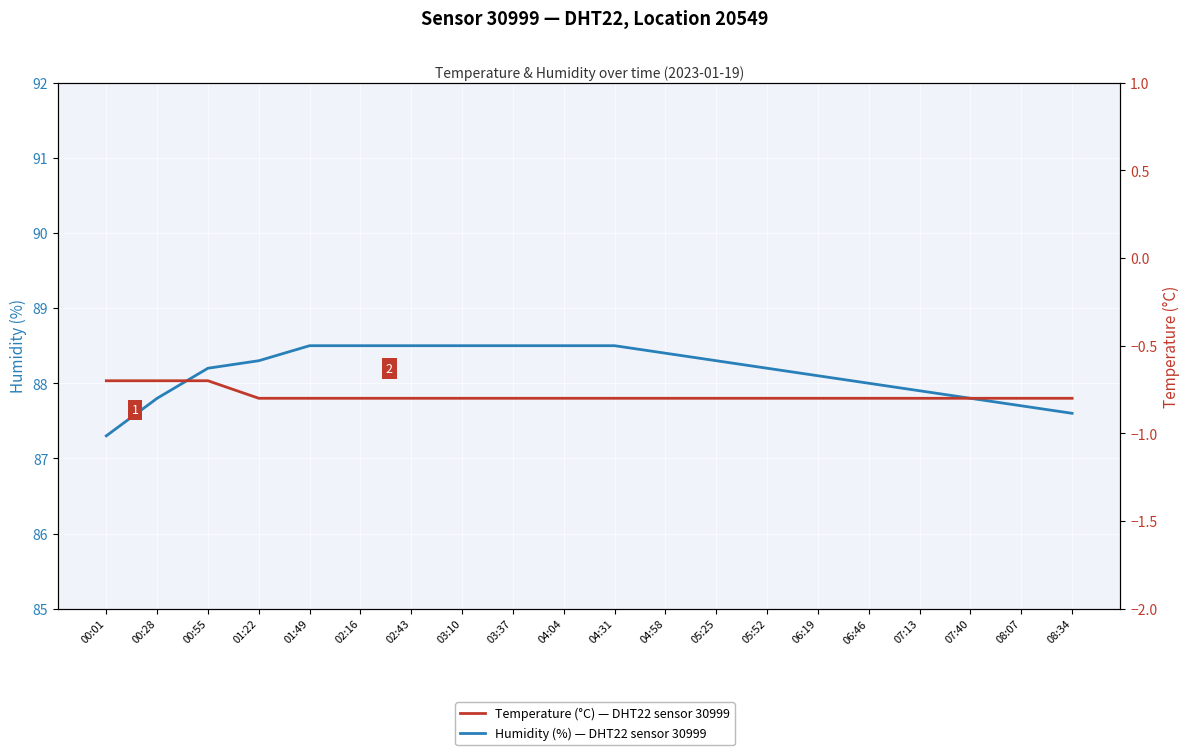

What is the maximum value shown in the chart?

88.5